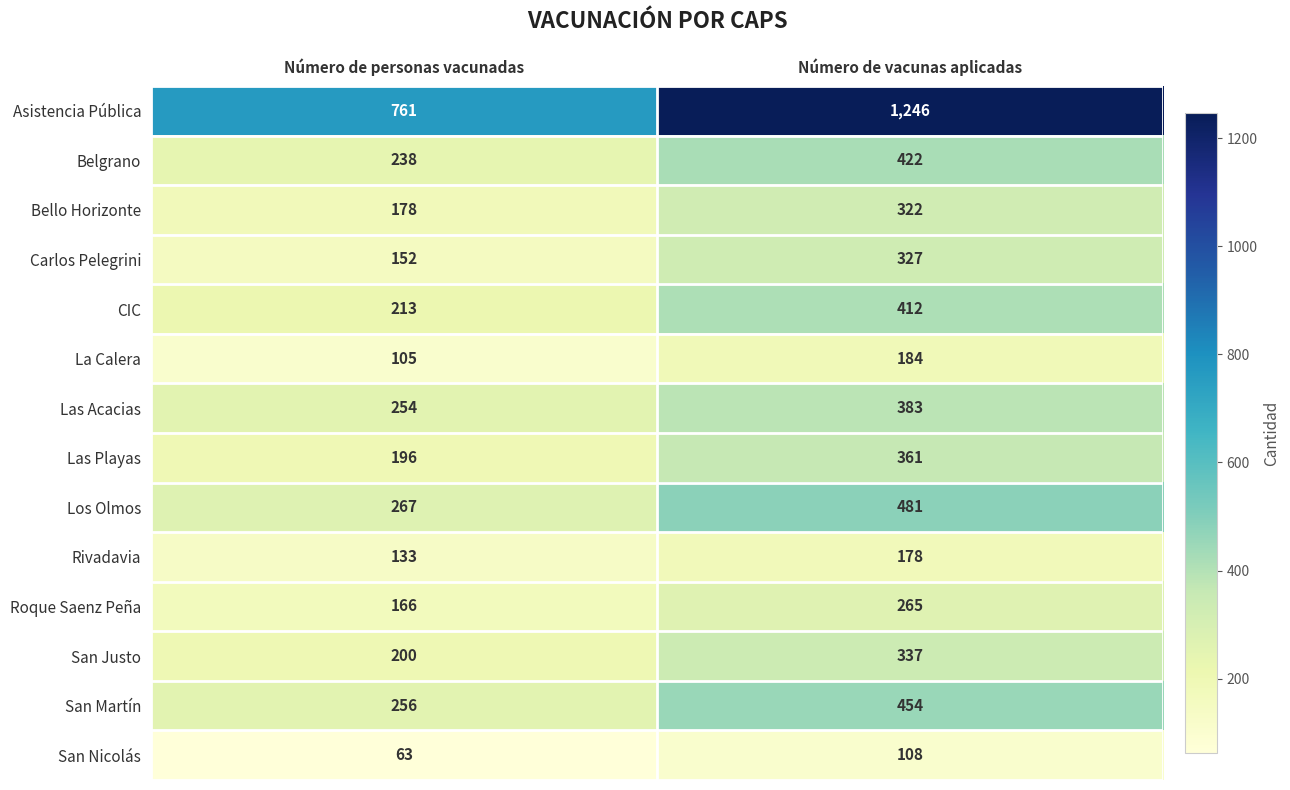

What is the approximate value of Bello Horizonte at Número de personas vacunadas?

178